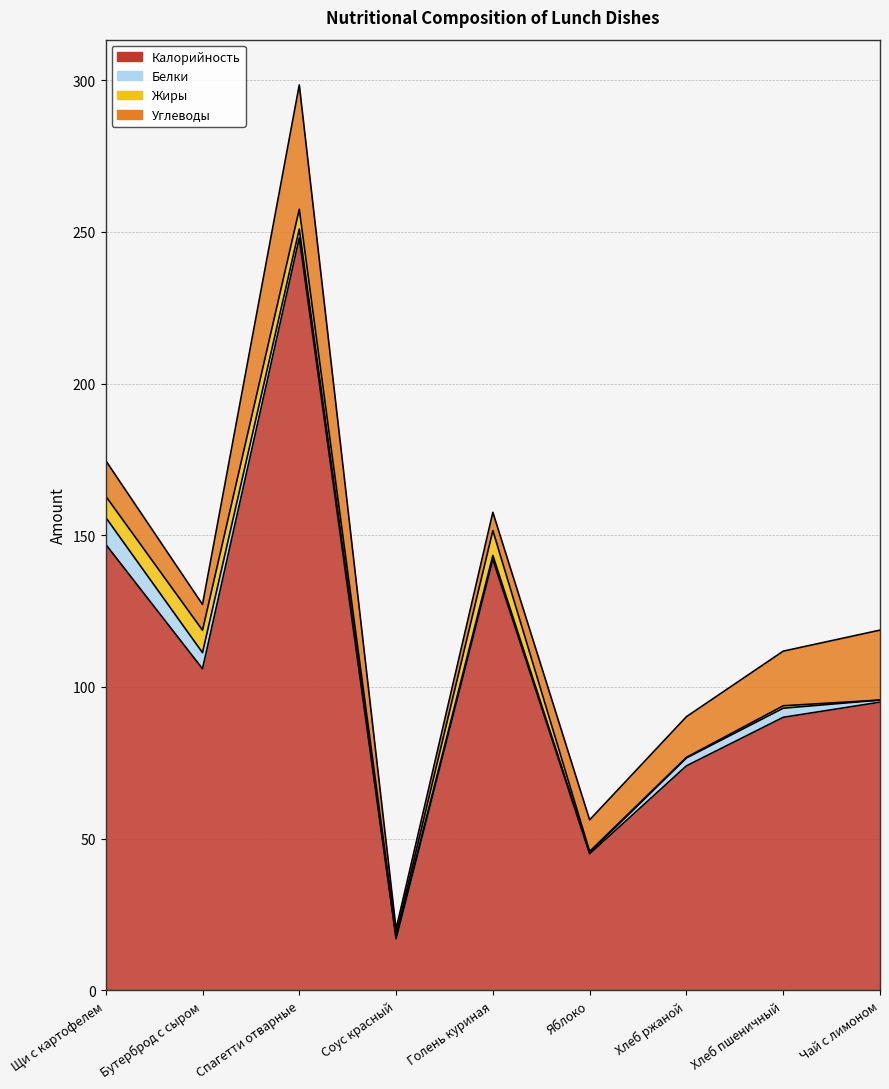

The Белки series shows 1.0 at Соус красный. True or false?

False